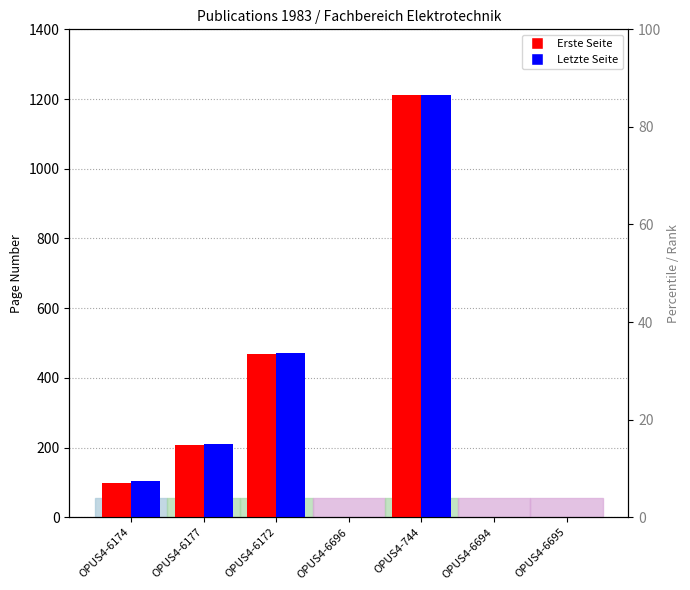

Count the number of categories in the chart.

7